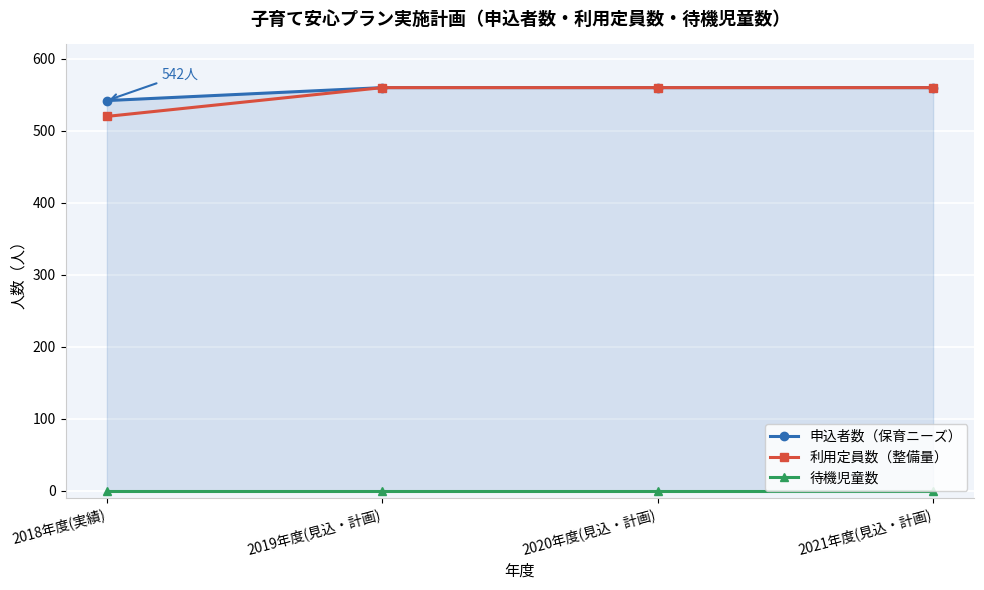

What is the total value across all series at 2018年度(実績)?

1062